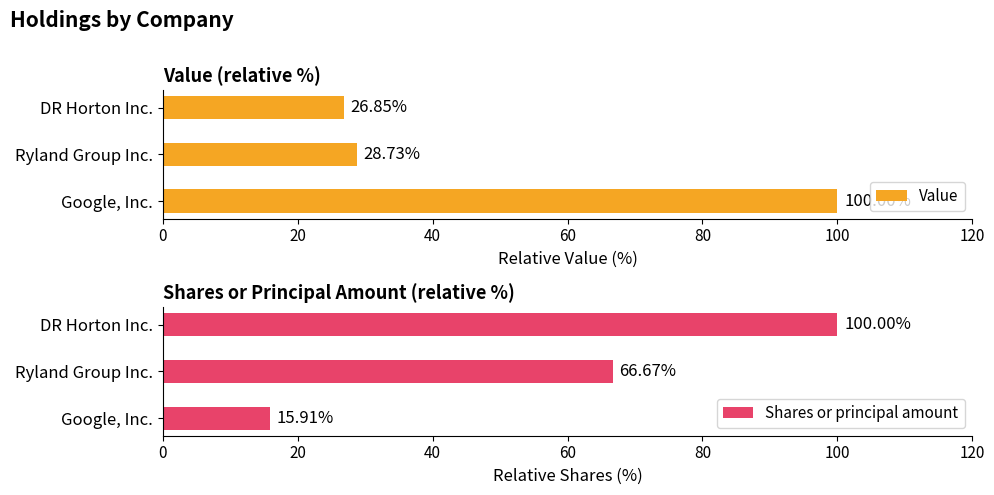

The value of Value at Google, Inc. is 38.3. True or false?

False